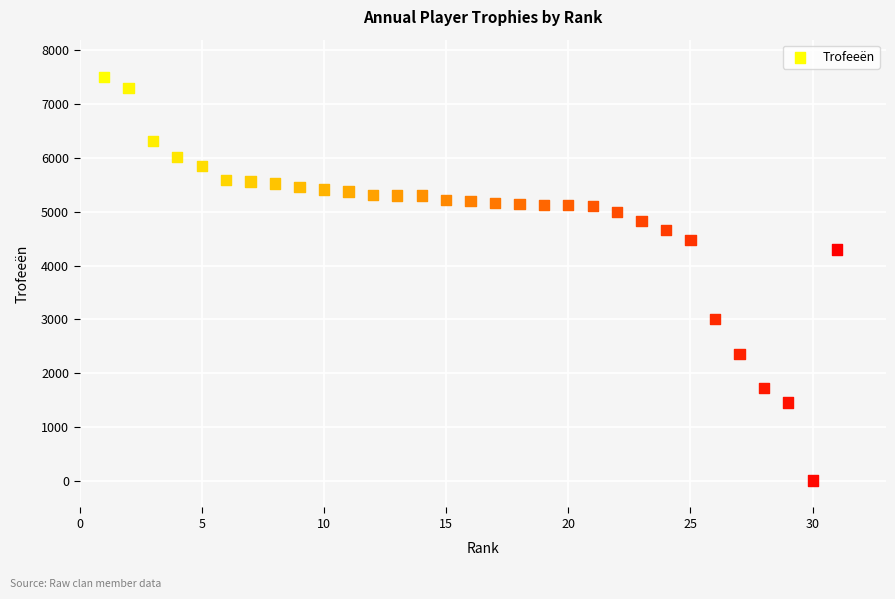

What Y value in the scatter plot is closest to 3750?

4297